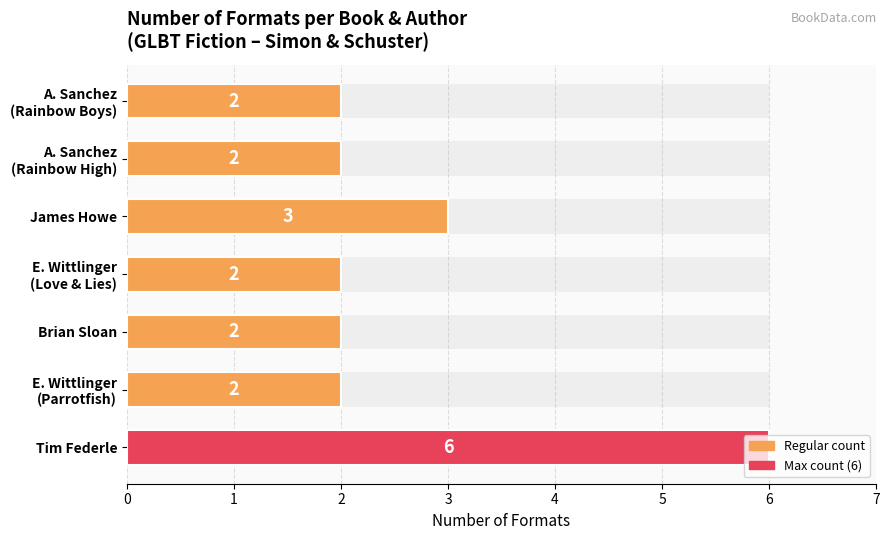

Is it true that the value at E. Wittlinger (Love & Lies) is 2?

True